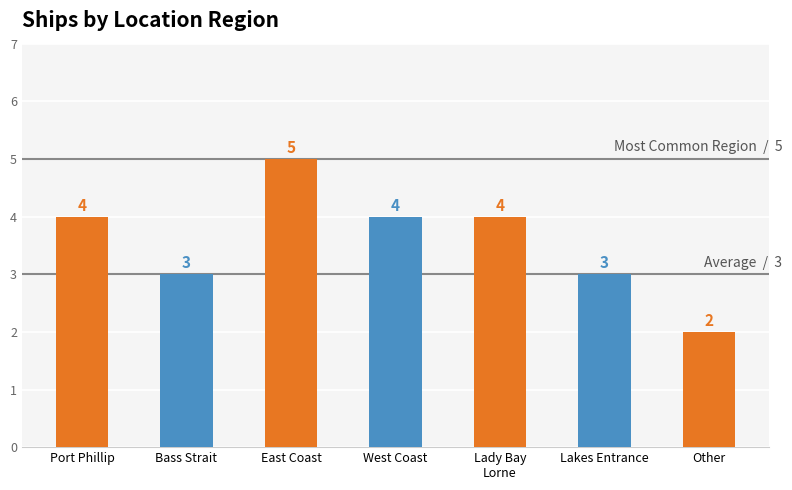

What is the change in value from East Coast to West Coast?

-1